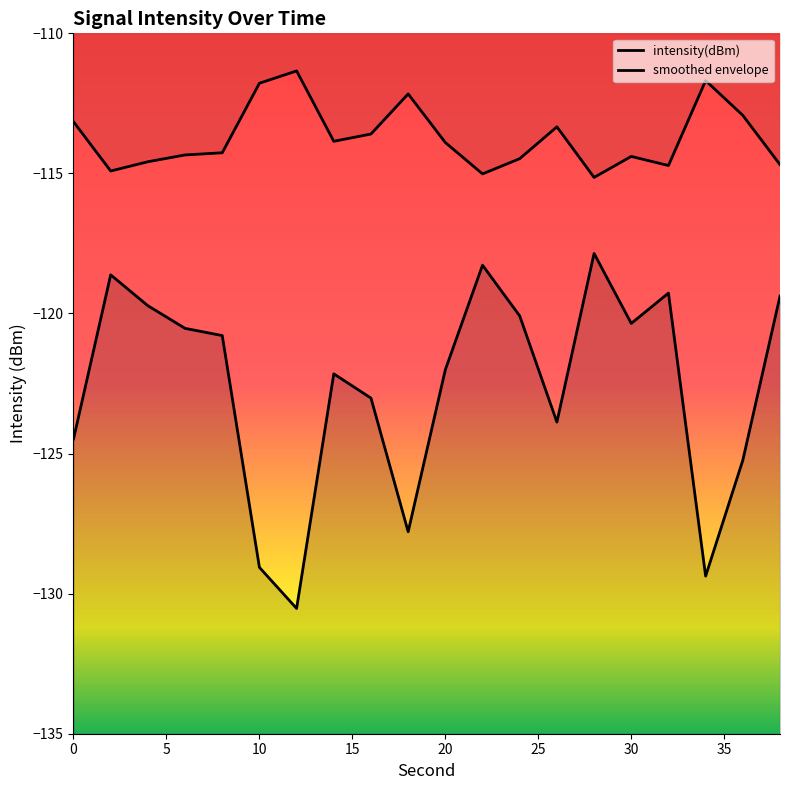

Reading left to right, what are all the values shown in this chart?

0=-124.5	2=-118.6	4=-119.7	6=-120.5	8=-120.8	10=-129.1	12=-130.5	14=-122.2	16=-123.0	18=-127.8	20=-122.0	22=-118.3	24=-120.1	26=-123.9	28=-117.9	30=-120.4	32=-119.3	34=-129.4	36=-125.2	38=-119.4